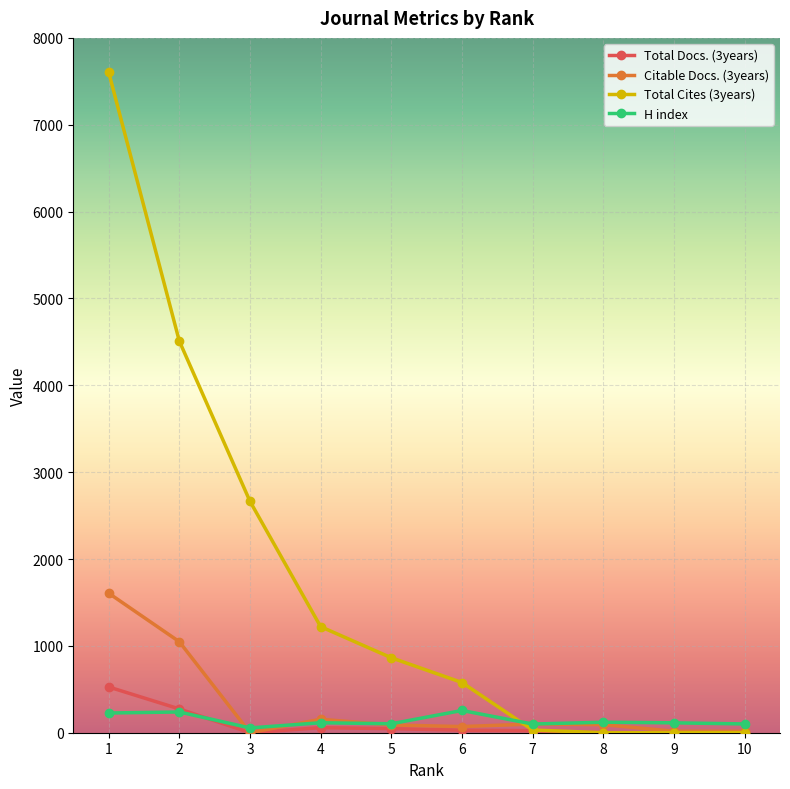

Does the chart have visible grid lines?

Yes